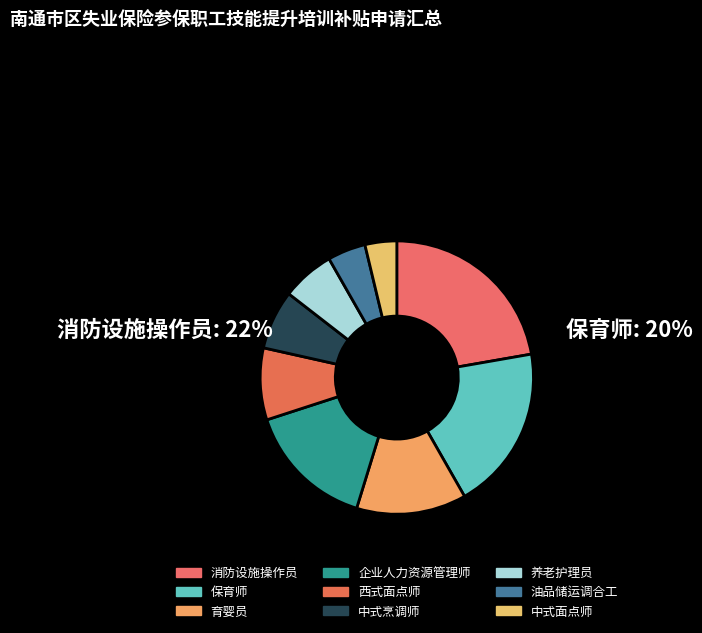

To the nearest percent, what percentage of the pie is 中式面点师?

4%